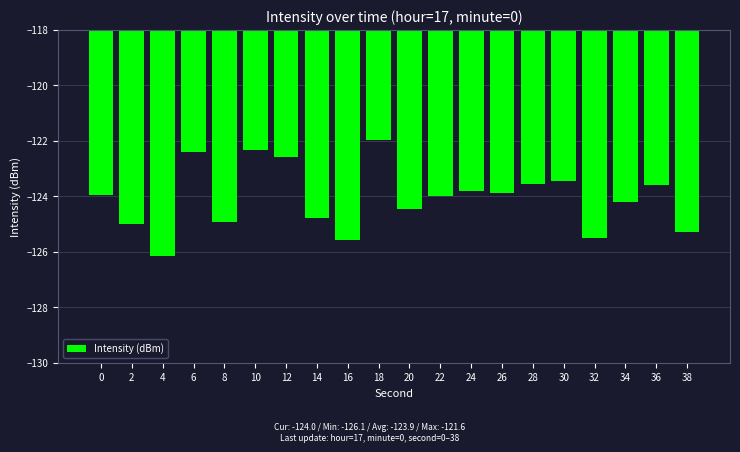

How many bars are there in total?

20